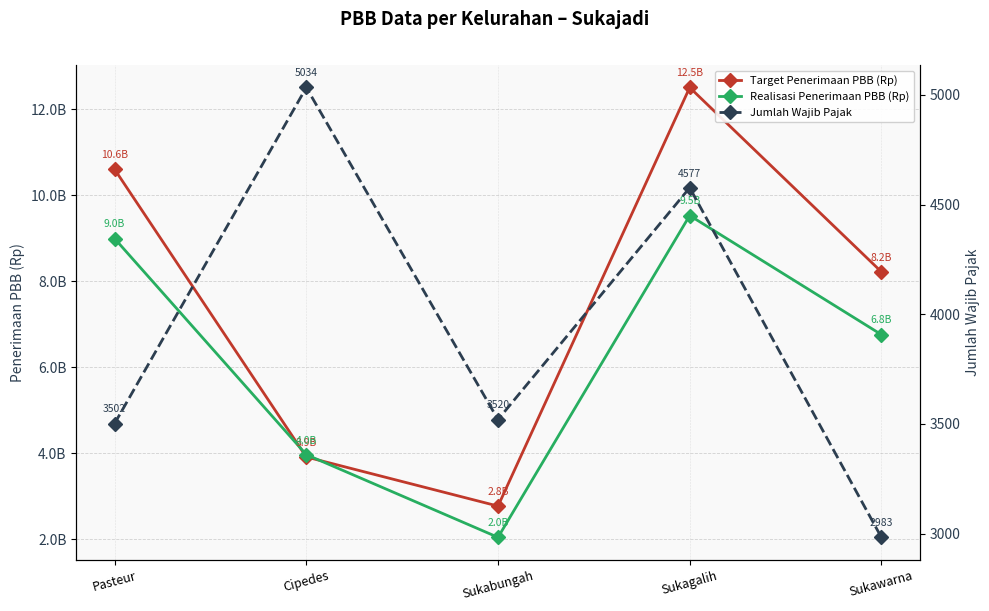

What is the maximum value for Jumlah Wajib Pajak?

5034